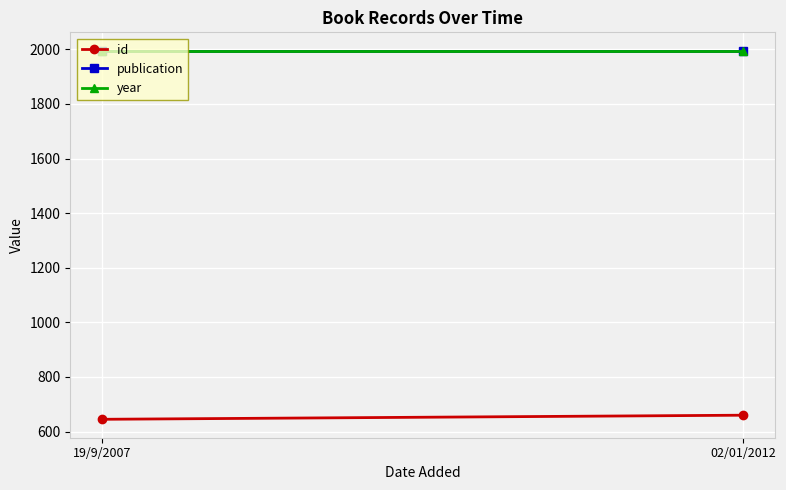

At which category is the sum across all series the highest?

02/01/2012